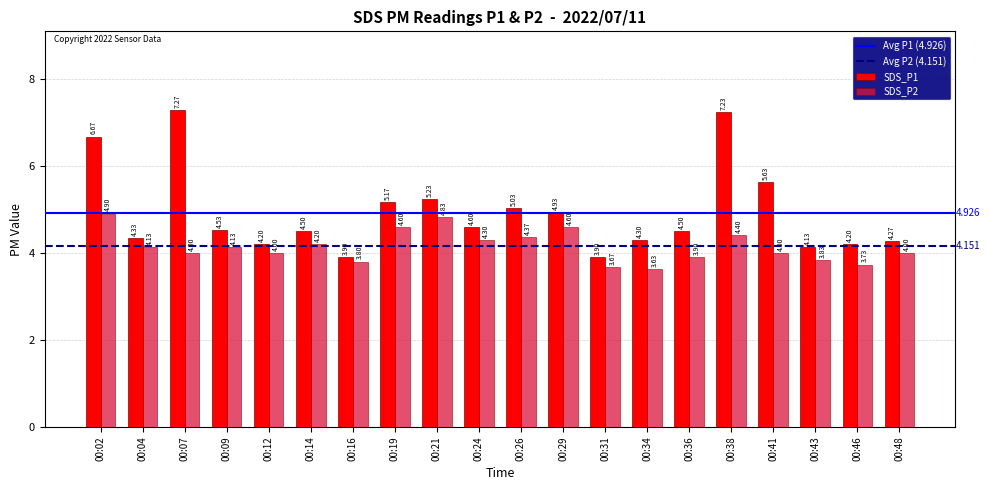

How many data points in SDS_P1 are less than 4?

2